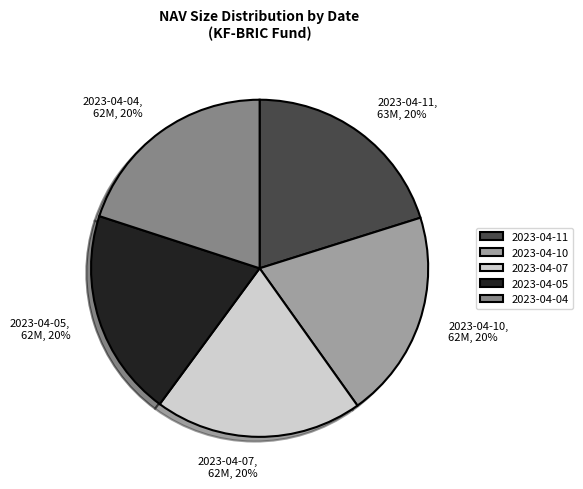

Does 2023-04-10 account for over 50% of the chart?

No